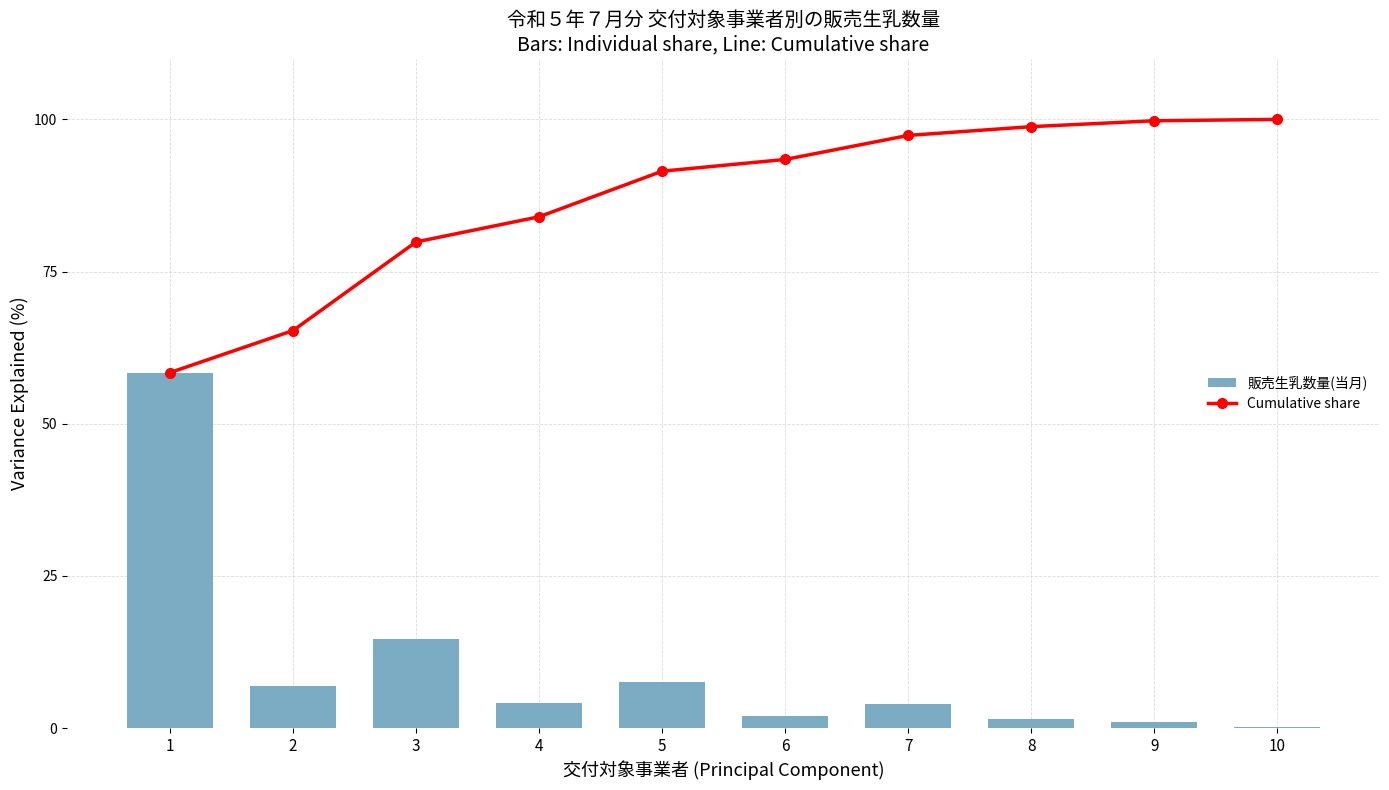

What is the difference between the Cumulative share values at 7 and 8?

1.4